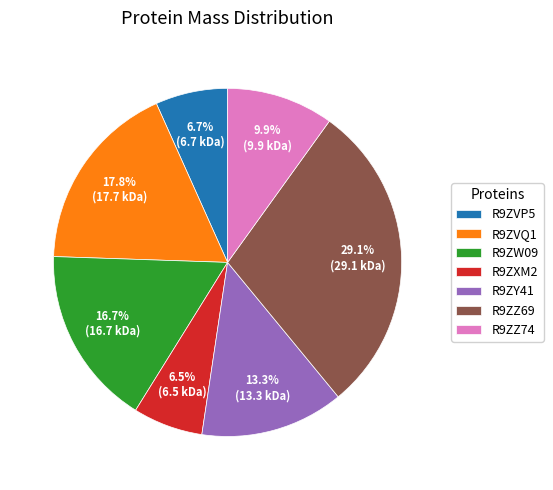

What is the ratio of the value at R9ZXM2 to the value at R9ZVQ1?

0.4